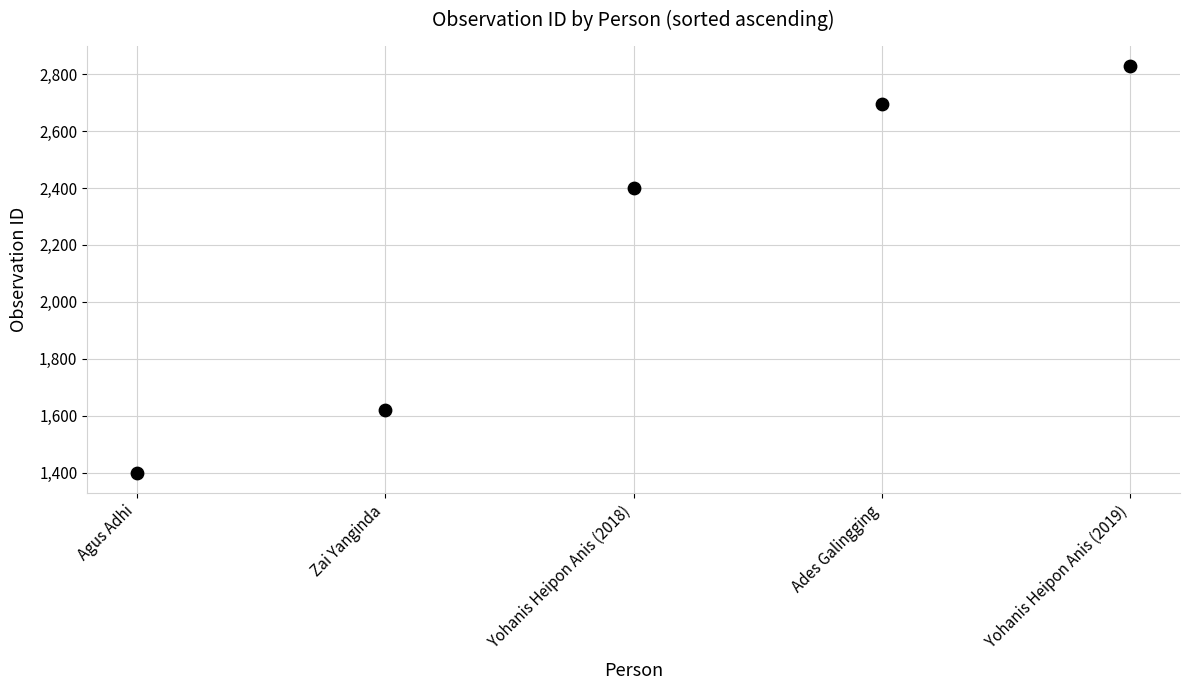

What is the average Y value?

2189